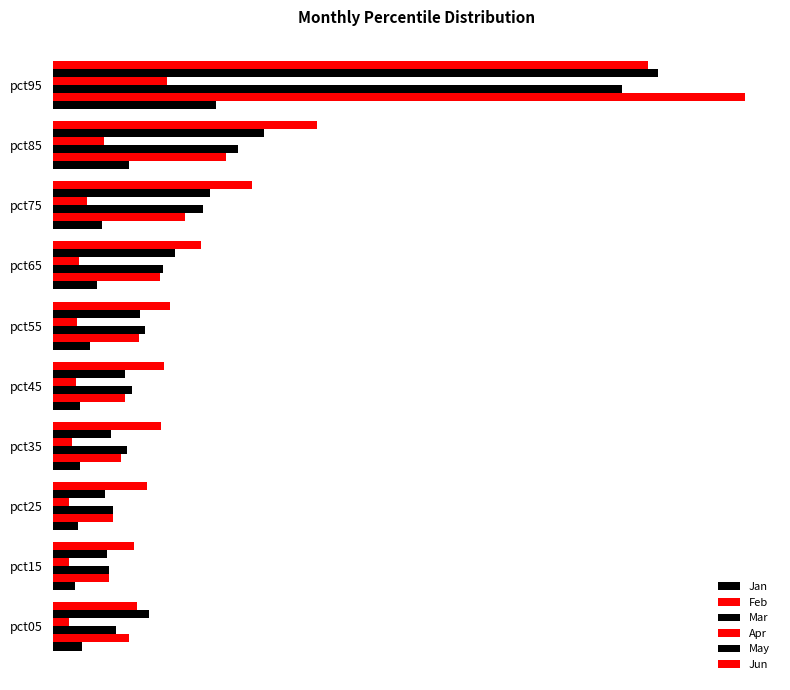

Reading right to left, extract all data points from this chart.

Jan: 0.1	0.1	0.0	0.0	0.0	0.0	0.0	0.0	0.0	0.0
Feb: 0.5	0.1	0.1	0.1	0.1	0.1	0.1	0.0	0.0	0.1
Mar: 0.4	0.1	0.1	0.1	0.1	0.1	0.1	0.0	0.0	0.0
Apr: 0.1	0.0	0.0	0.0	0.0	0.0	0.0	0.0	0.0	0.0
May: 0.5	0.2	0.1	0.1	0.1	0.1	0.0	0.0	0.0	0.1
Jun: 0.5	0.2	0.2	0.1	0.1	0.1	0.1	0.1	0.1	0.1